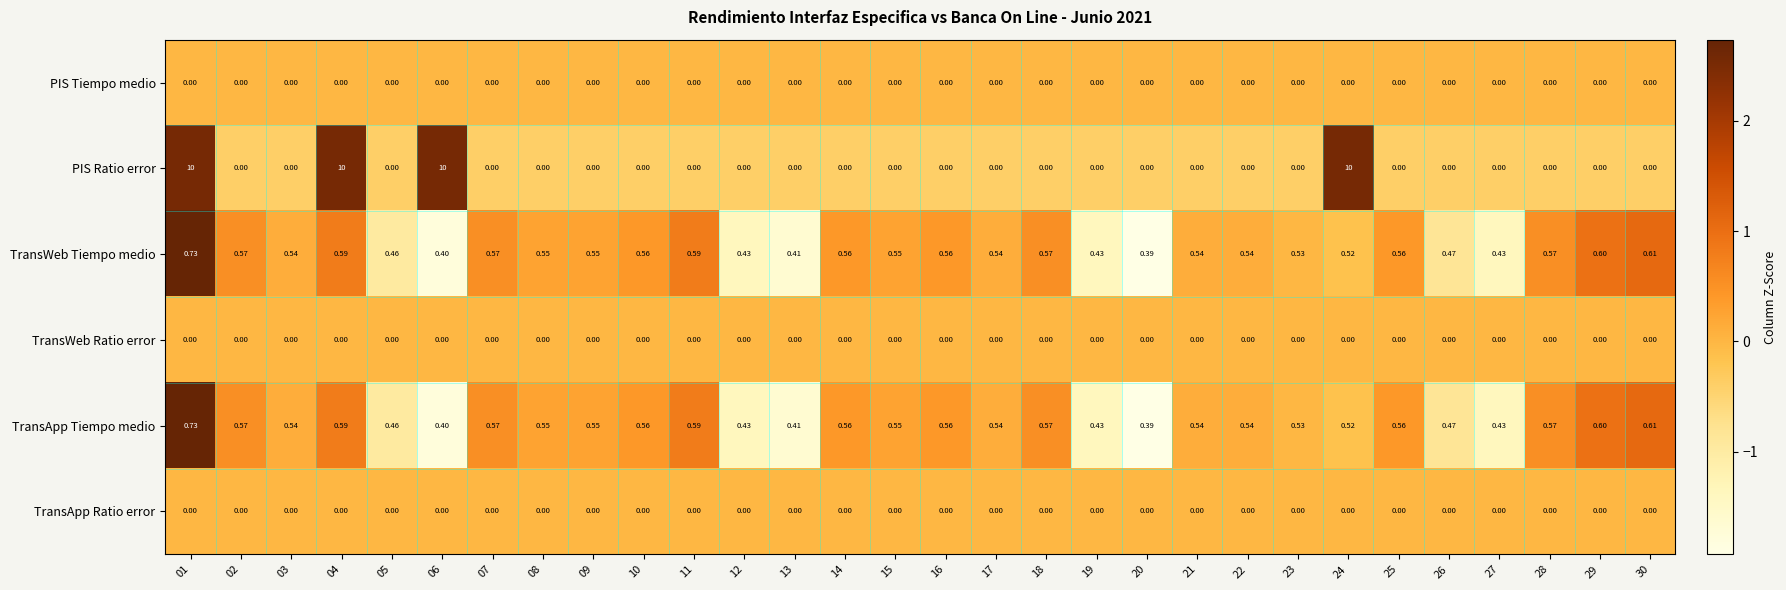

Which series has the largest total across all categories?

PIS Ratio error